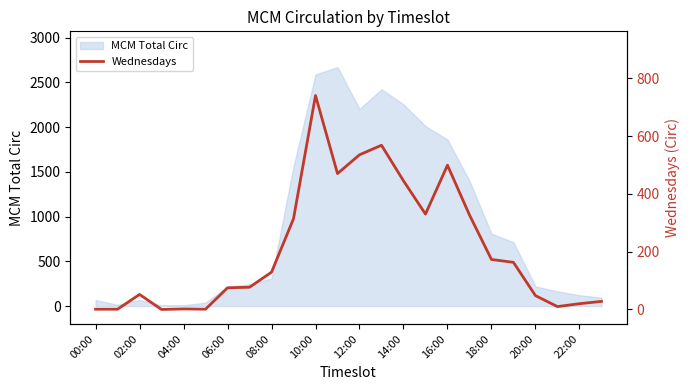

Is it true that MCM Total Circ equals 809 at 18:00?

True